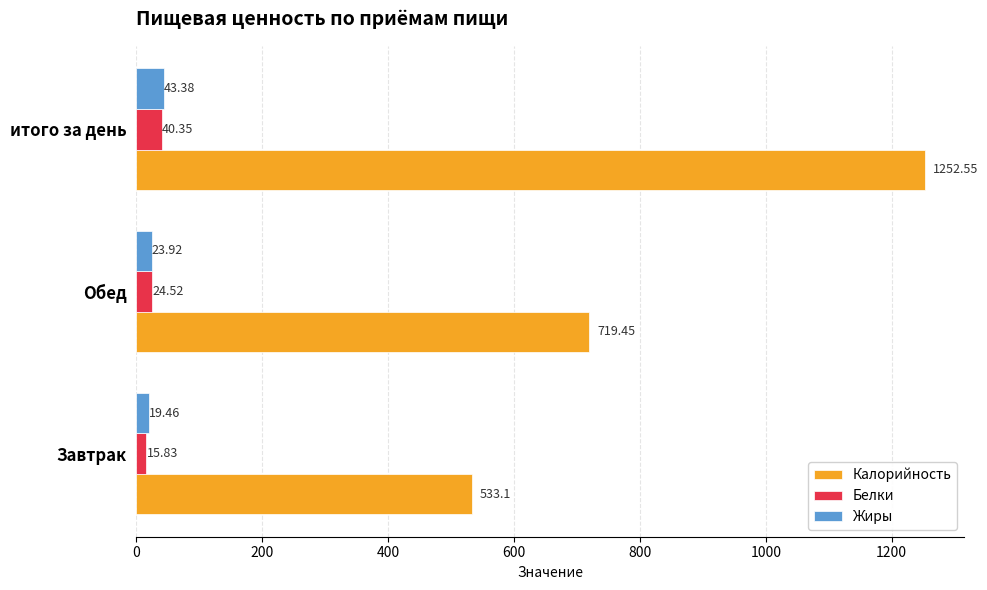

Rank the series by their maximum value, from highest to lowest.

Калорийность, Жиры, Белки